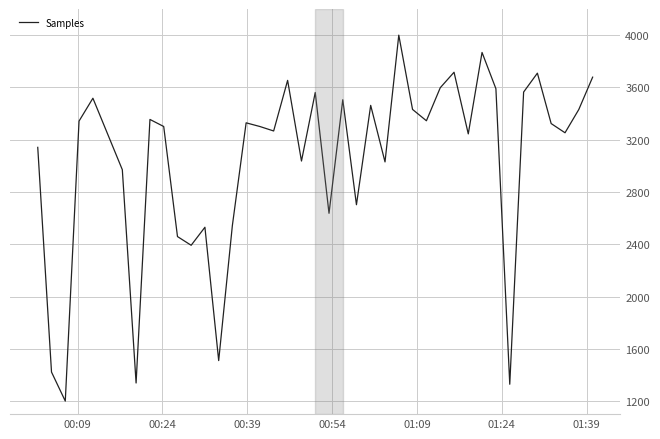

What is the maximum value shown in the chart?

4000.0